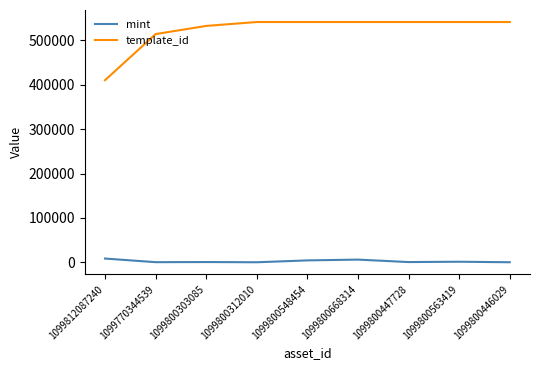

True or false: template_id and mint cross at least once.

False